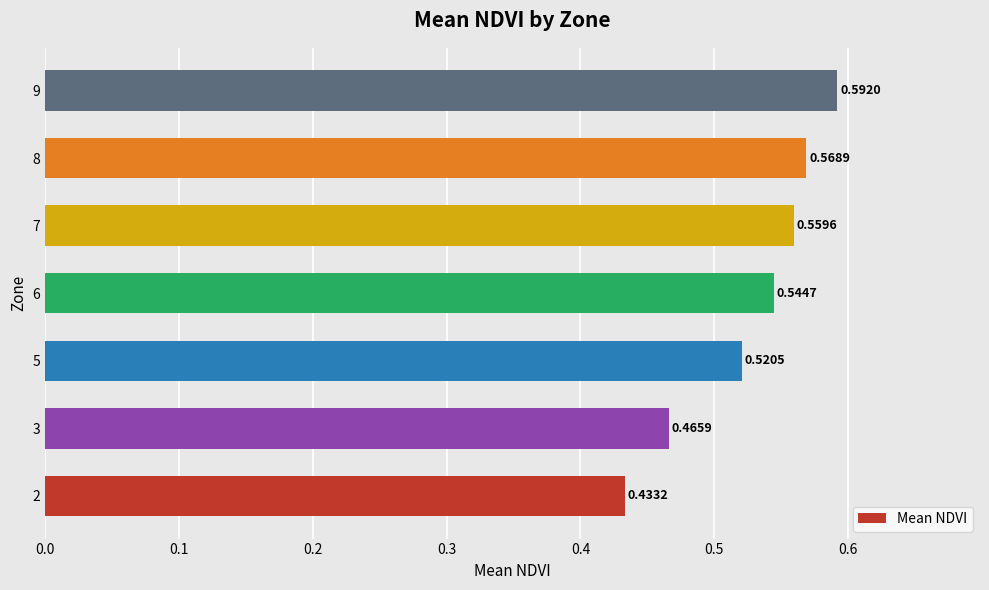

Which has a higher value, 6 or 7?

7